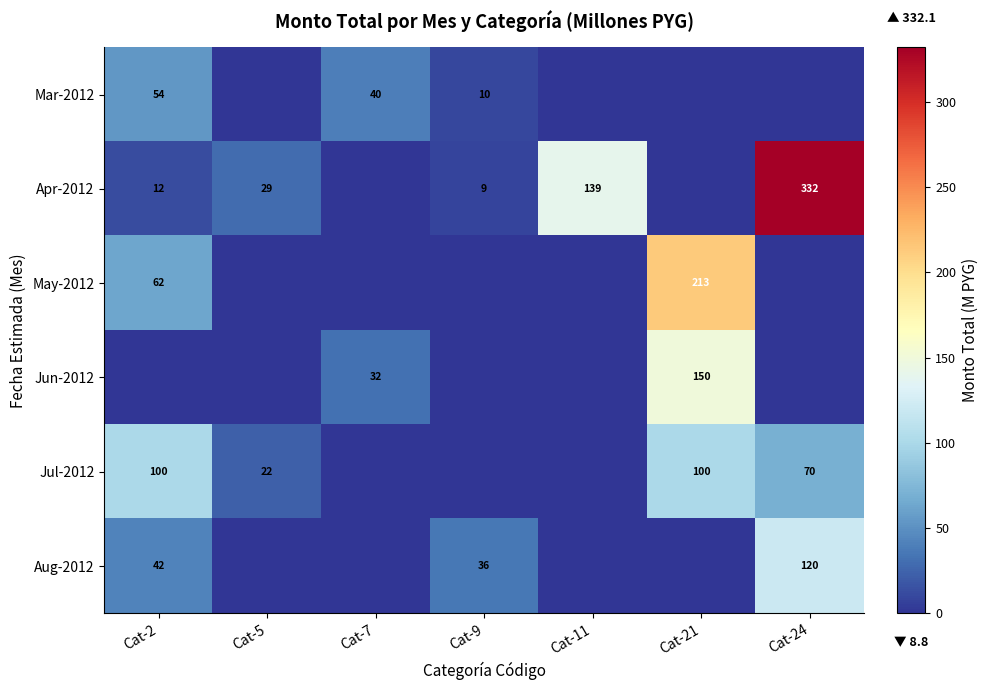

Is it true that Aug-2012 equals 120 at Cat-24?

True